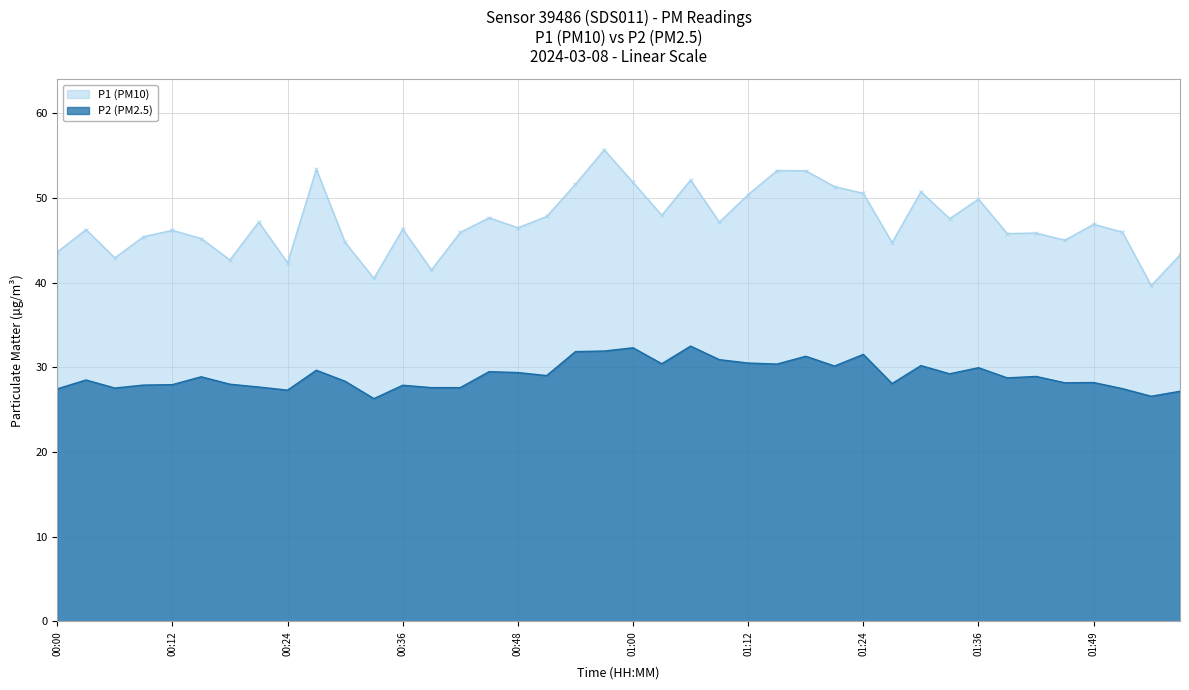

Rank the series by their average value, from lowest to highest.

P2 (PM2.5), P1 (PM10)